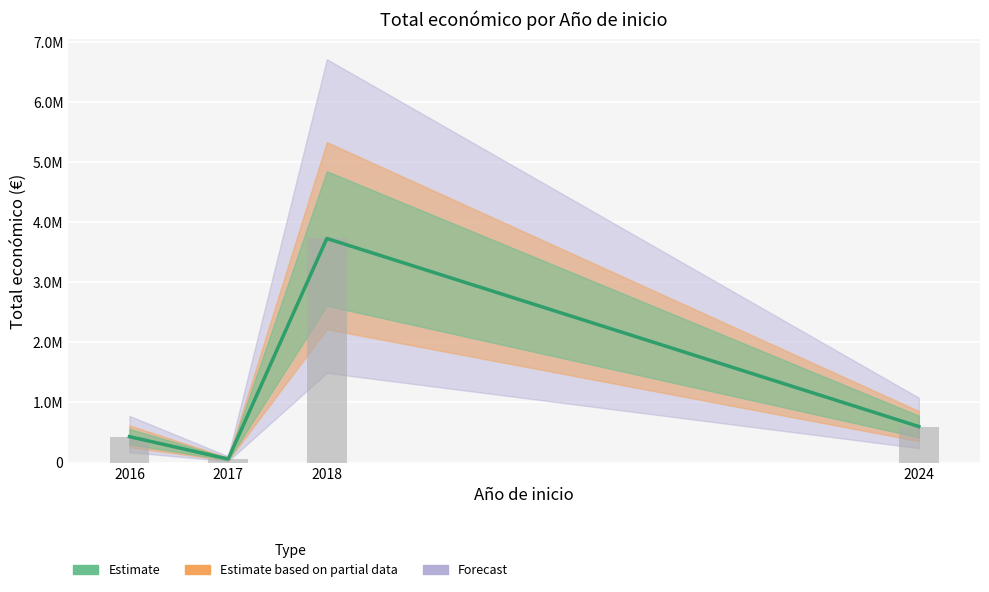

What is the minimum value shown in the chart?

5000